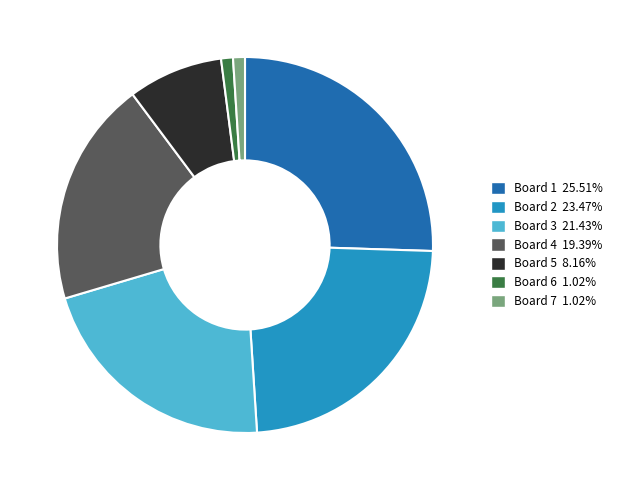

Which category has the biggest portion of the pie?

Board 1